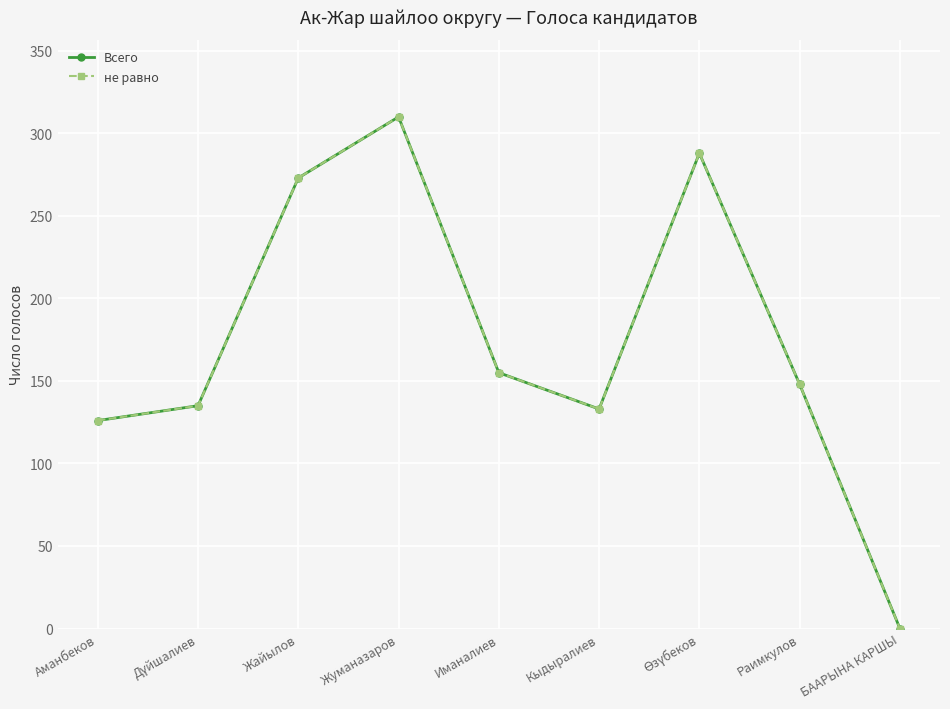

What position from the right is Жуманазаров?

6